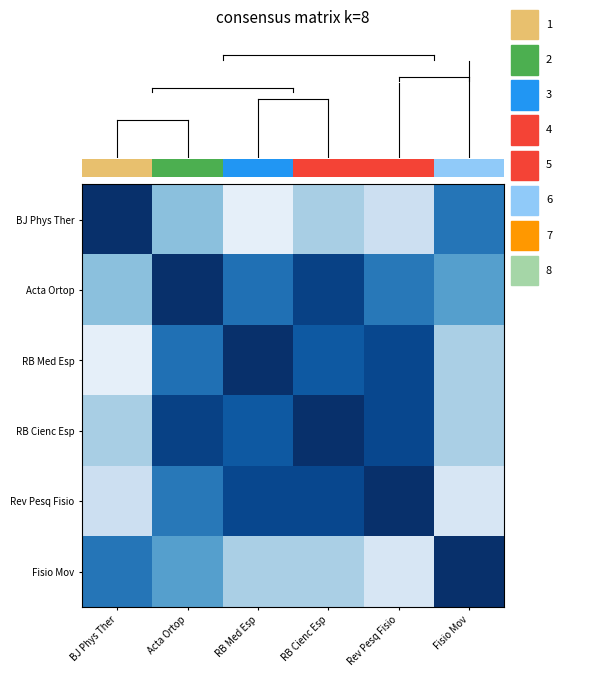

Is it true that RB Cienc Esp equals 0.9 at Rev Pesq Fisio?

True